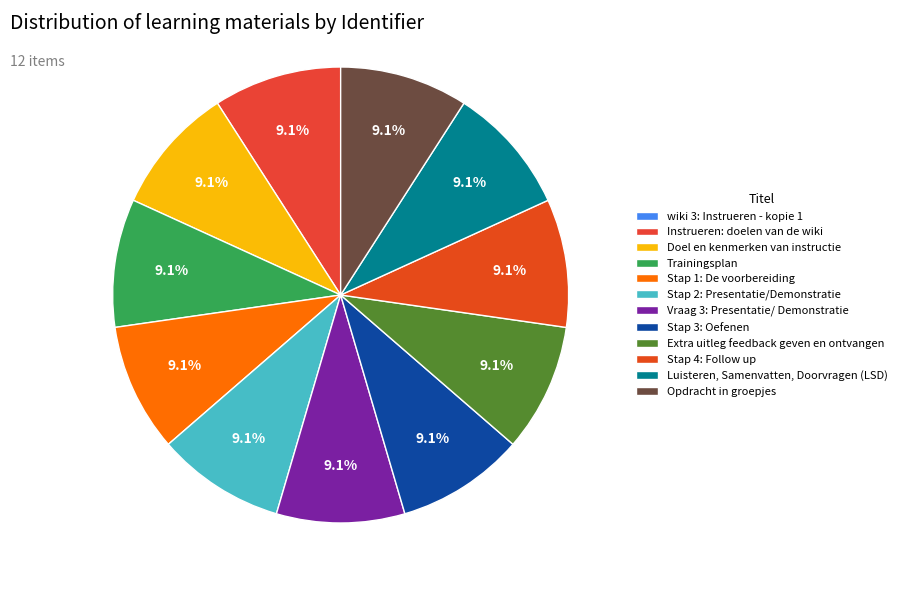

To the nearest percent, what is the combined percentage of wiki 3: Instrueren - kopie 1 and Stap 1: De voorbereiding?

9%